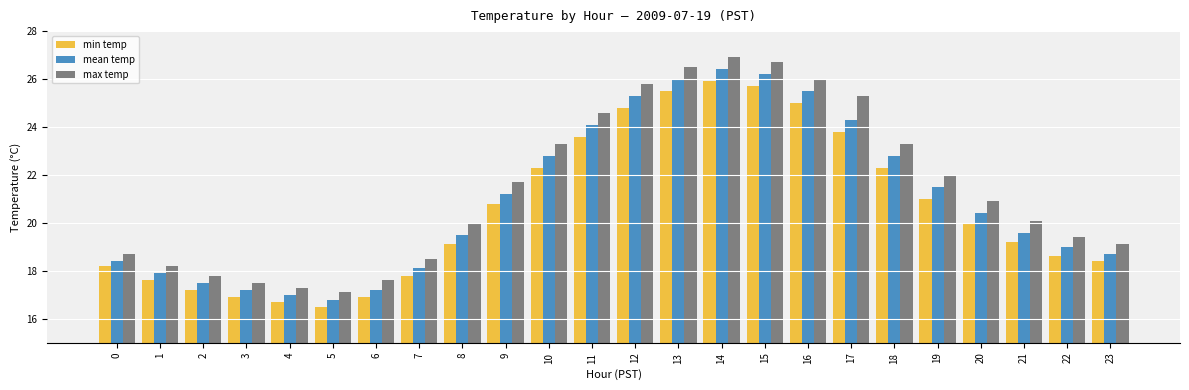

Is it true that min temp equals 17.8 at 7?

True